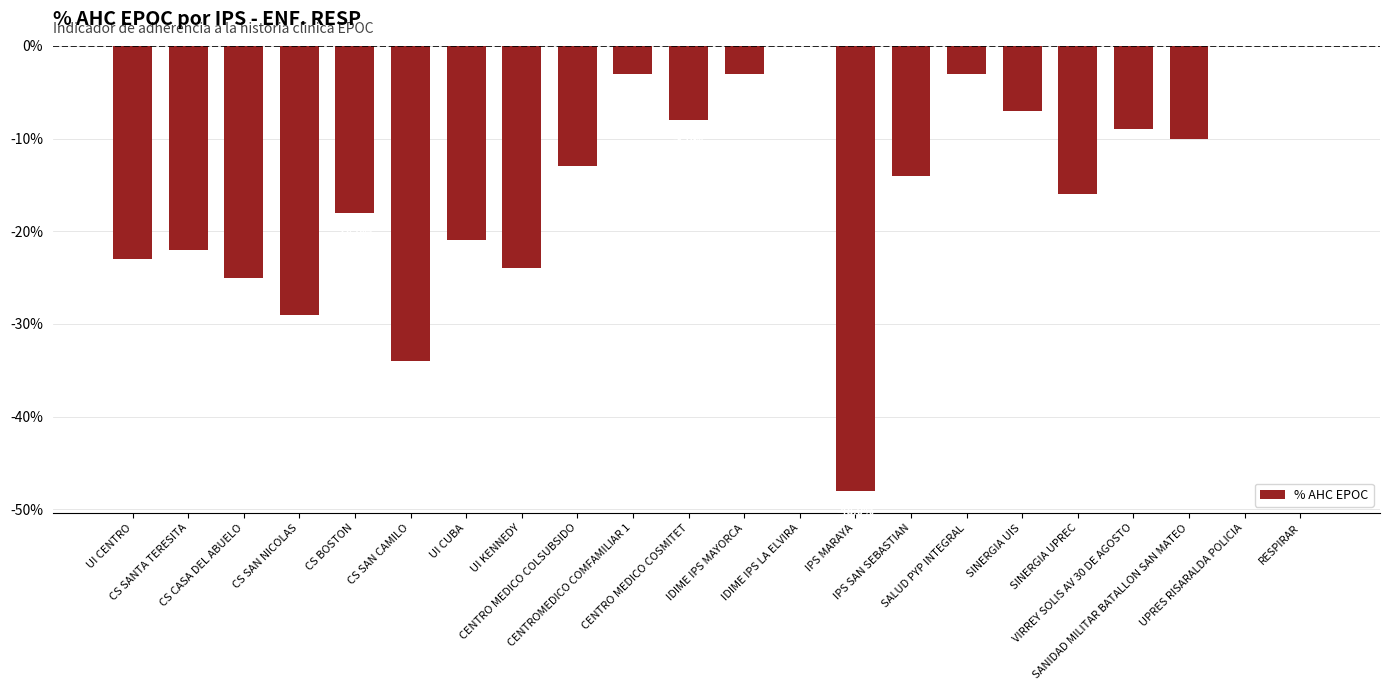

How many data points are above -13?

10